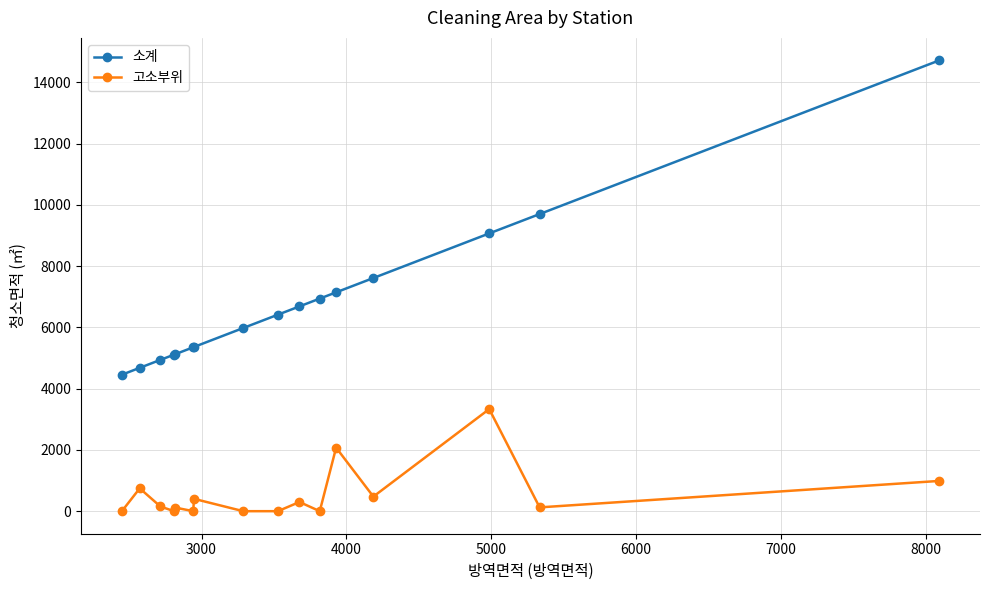

True or false: 소계 and 고소부위 cross at least once.

False